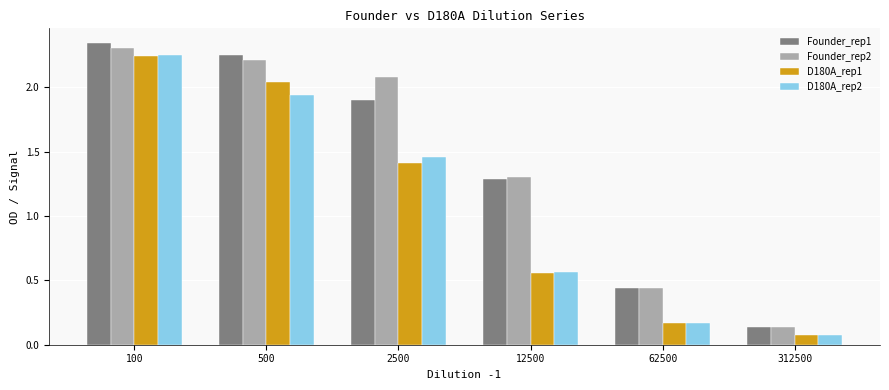

Where does the D180A_rep2 series first go above 1?

100